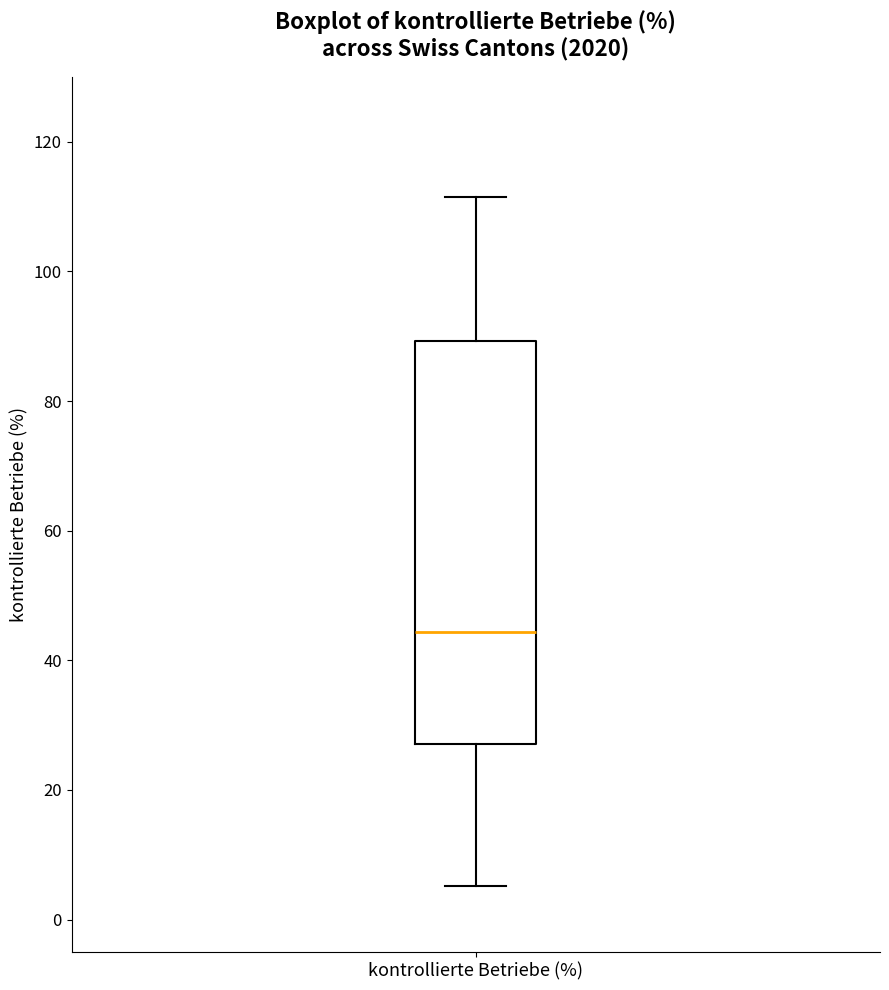

Transcribe this box plot: give where the median line is, the range the box spans, and where the two whiskers end, as read against the y-axis. The values are not printed on the chart, so give them approximately, as read against the axis.

median 44, box 28 to 90, whiskers 6 to 112